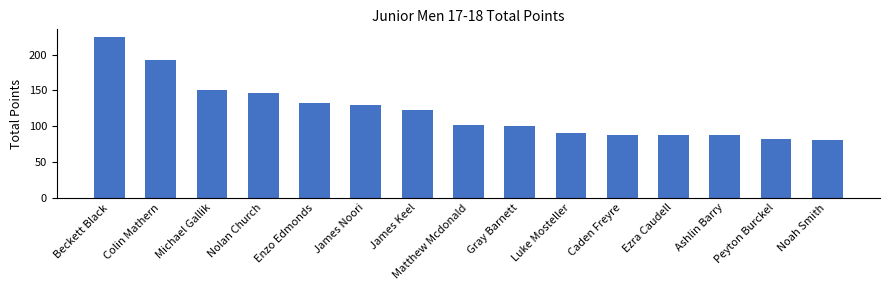

Reading left to right, transcribe all the data shown in this chart.

Beckett Black=224	Colin Mathern=192	Michael Gallik=150	Nolan Church=146	Enzo Edmonds=132	James Noori=130	James Keel=122	Matthew Mcdonald=102	Gray Barnett=100	Luke Mosteller=90	Caden Freyre=88	Ezra Caudell=88	Ashlin Barry=88	Peyton Burckel=82	Noah Smith=80